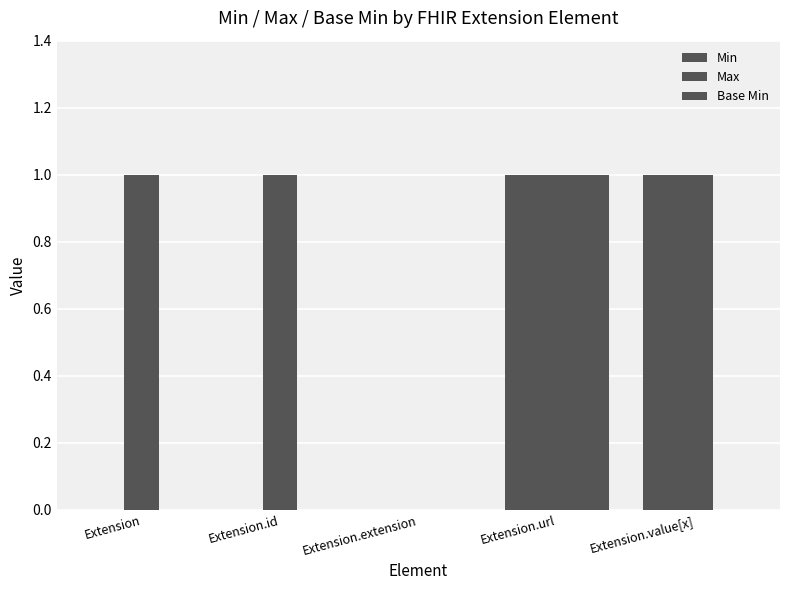

The Max series shows 0 at Extension.extension. True or false?

True